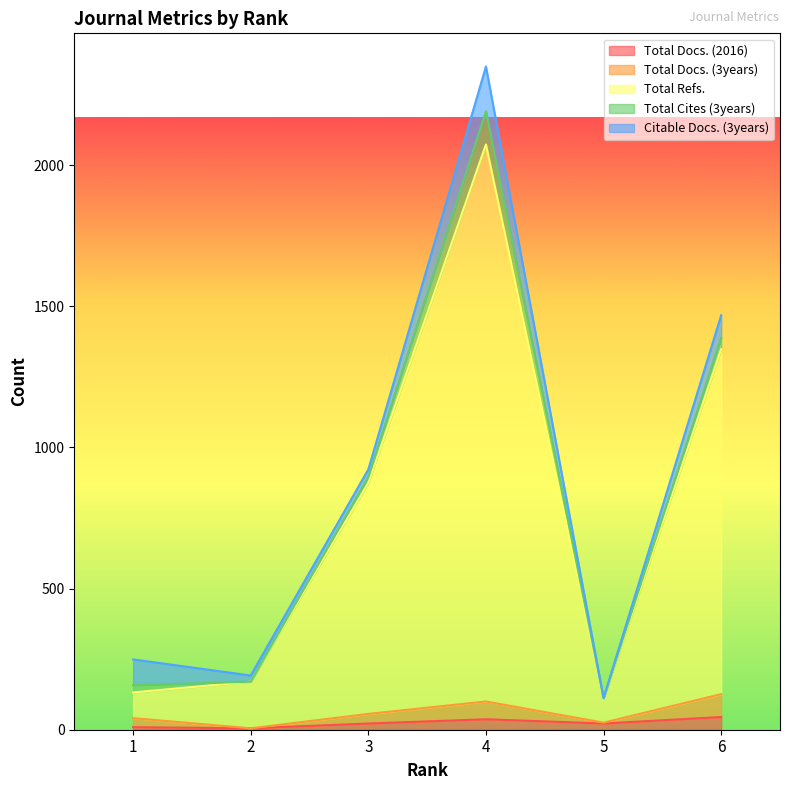

In Total Docs. (3years), how many points are lower than both neighbors (excluding endpoints)?

2